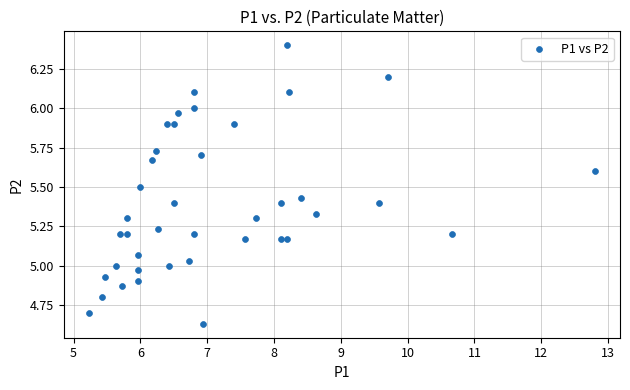

What is the range of Y values (max minus min)?

1.8